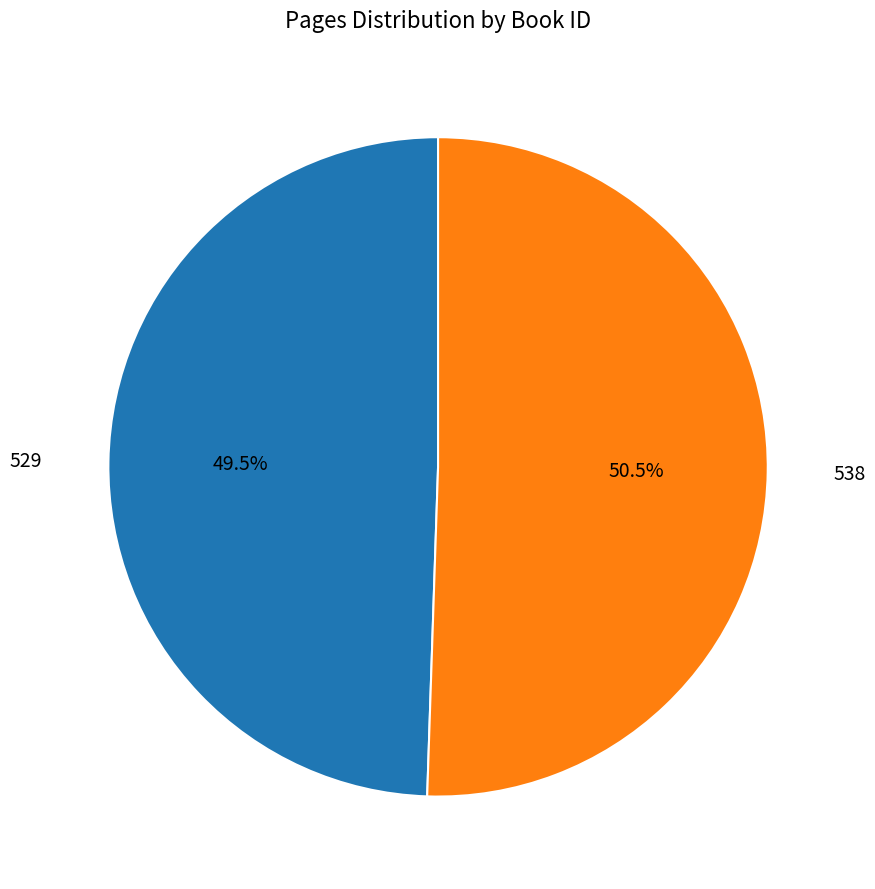

Rank the categories by value from highest to lowest.

538, 529